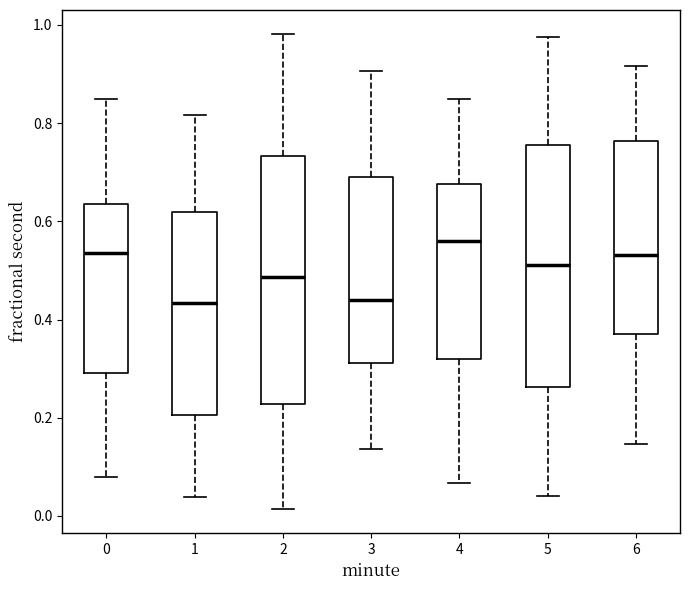

Reading left to right, transcribe this box plot: for each box, give where its median line is, the range the box spans, and where its two whiskers end, as read against the y-axis. The values are not printed on the chart, so give them approximately, as read against the axis.

0: median 0.54, box 0.30 to 0.64, whiskers 0.08 to 0.84
1: median 0.44, box 0.20 to 0.62, whiskers 0.04 to 0.82
2: median 0.48, box 0.22 to 0.74, whiskers 0.02 to 0.98
3: median 0.44, box 0.32 to 0.70, whiskers 0.14 to 0.90
4: median 0.56, box 0.32 to 0.68, whiskers 0.06 to 0.86
5: median 0.52, box 0.26 to 0.76, whiskers 0.04 to 0.98
6: median 0.54, box 0.38 to 0.76, whiskers 0.14 to 0.92